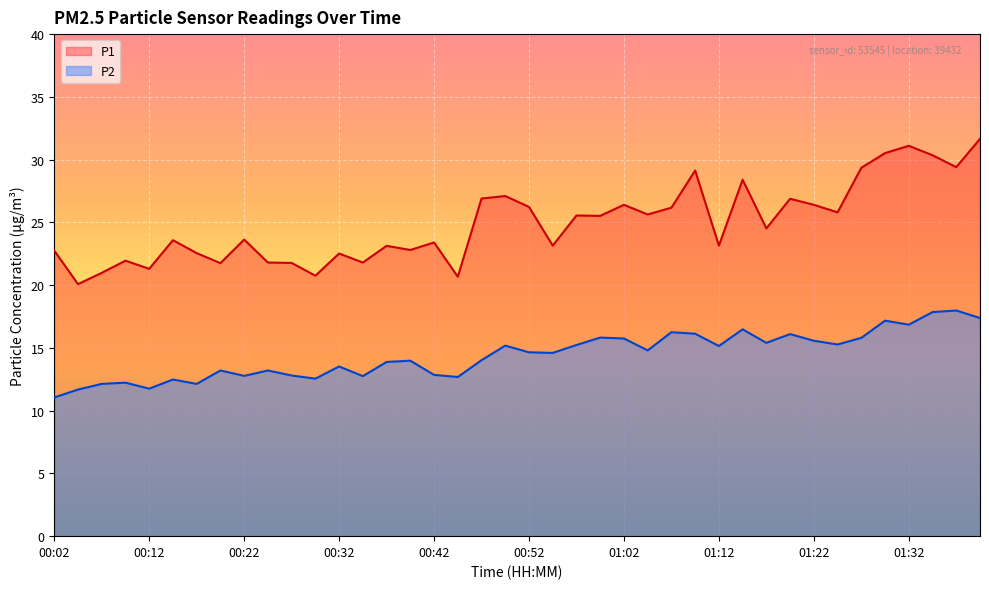

True or false: P2 and P1 intersect in this chart.

False